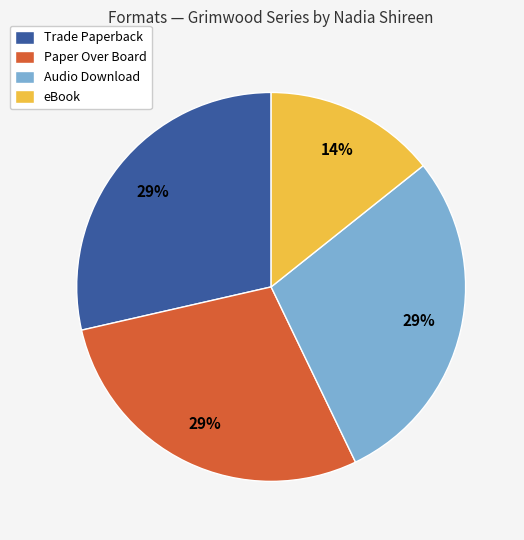

Does Paper Over Board account for over 50% of the chart?

No